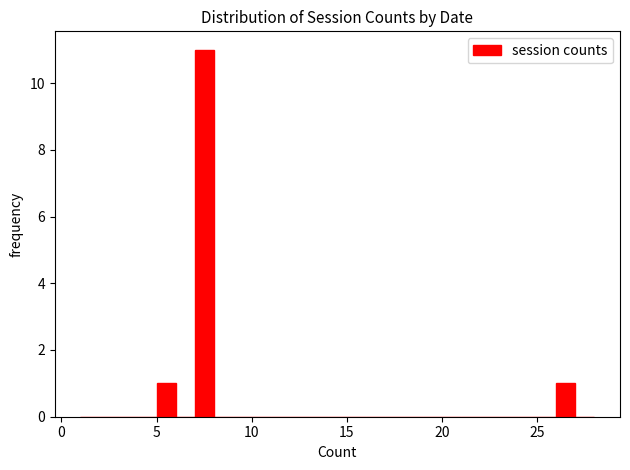

Around what value on the x-axis is the tallest bar? Give the approximate position of its centre, as read against the axis.

7.5